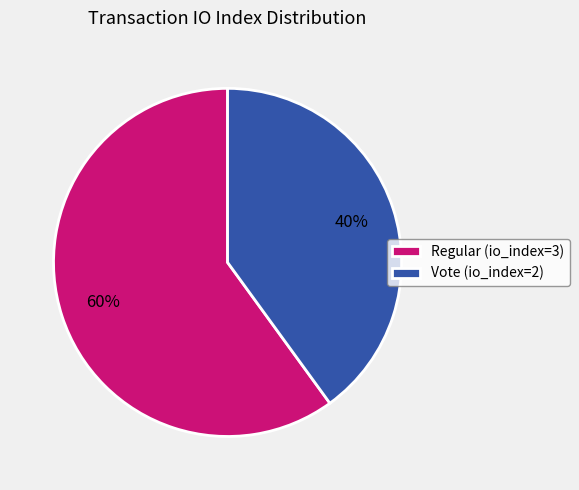

Which has a higher value, Vote (io_index=2) or Regular (io_index=3)?

Regular (io_index=3)